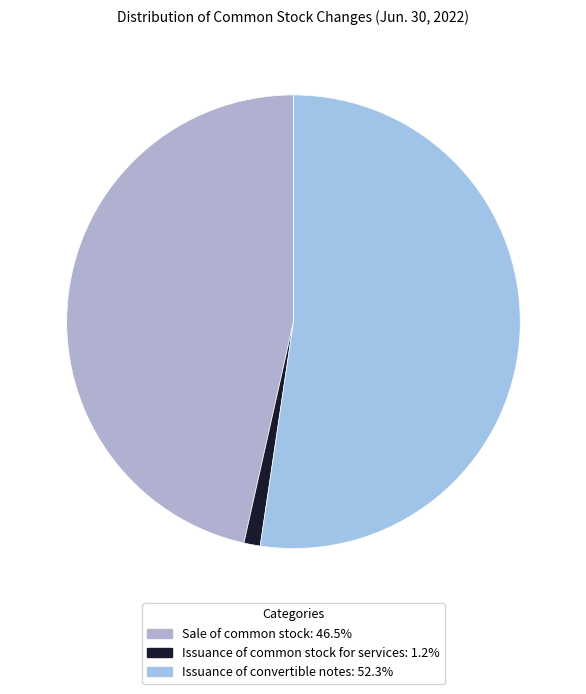

What is the change in value from Sale of common stock to Issuance of convertible notes?

+277